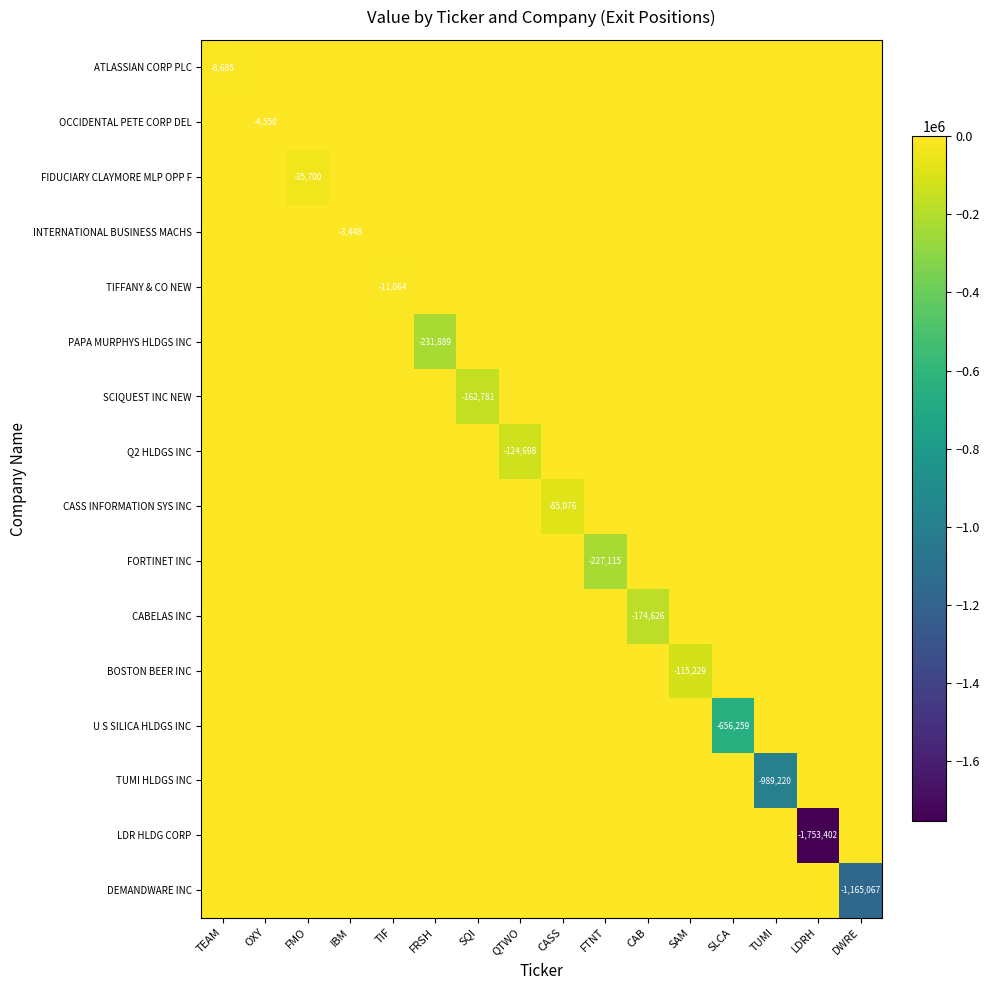

The value of OCCIDENTAL PETE CORP DEL at OXY is -2743. True or false?

False